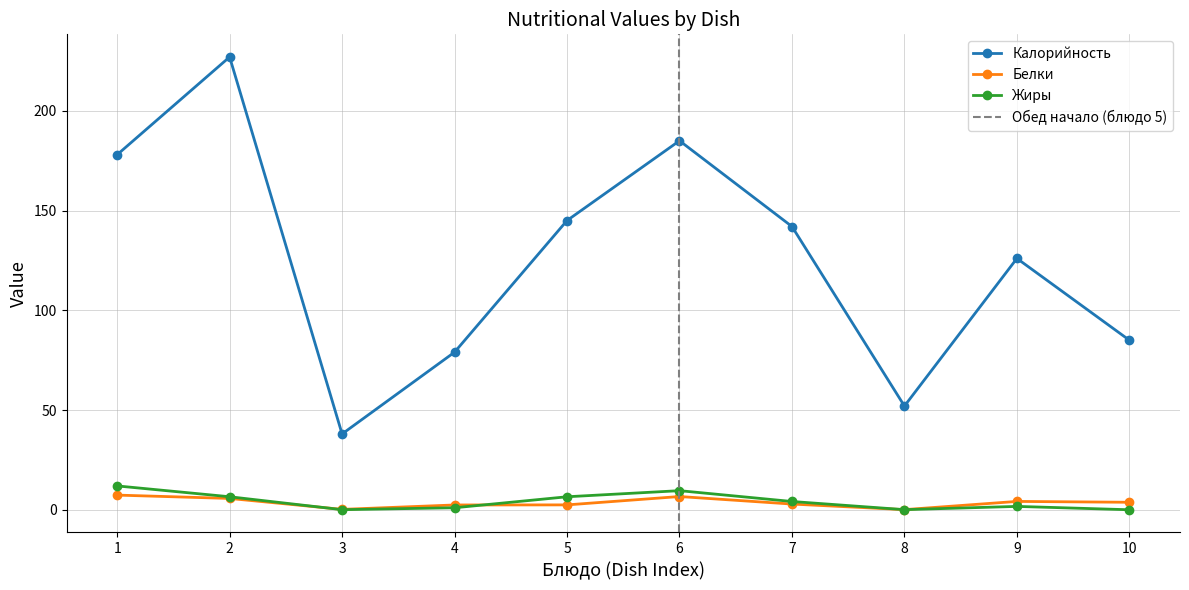

Is the value of Белки at 2 greater than the value of Калорийность at 2?

No